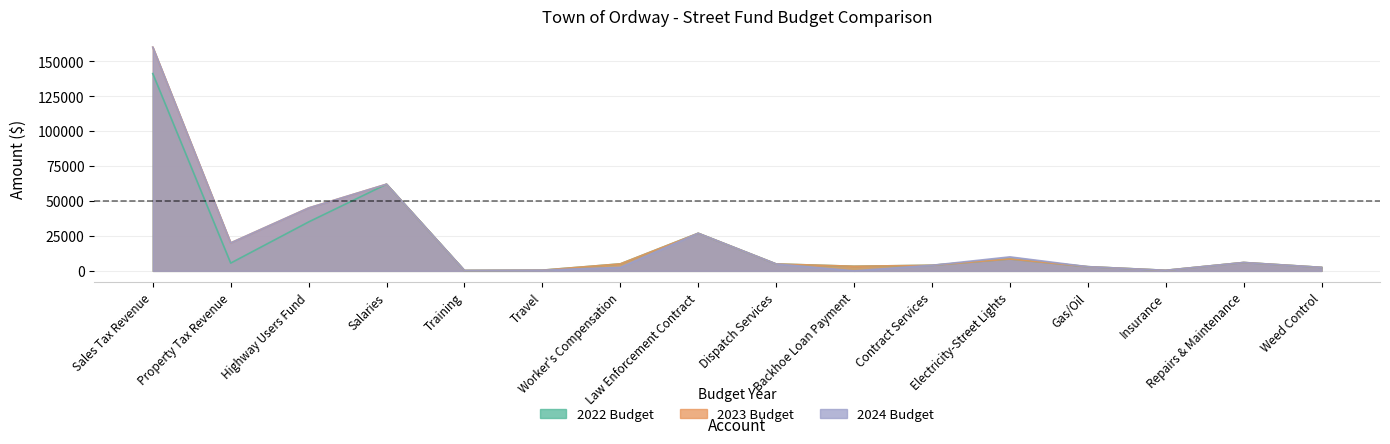

Which series changed the most between Dispatch Services and Repairs & Maintenance?

2022 Budget